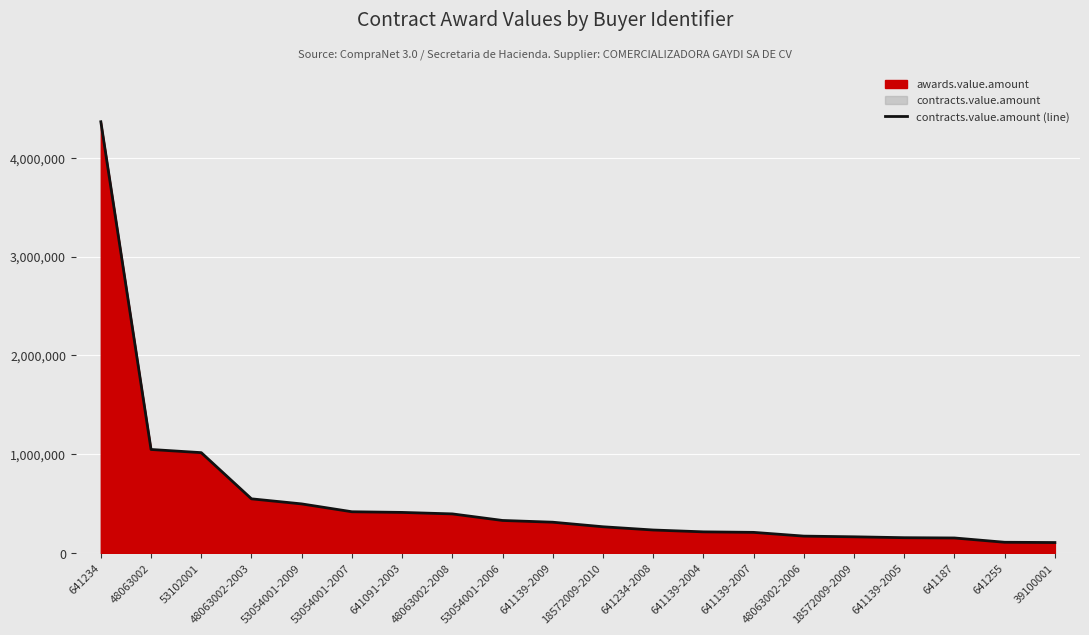

List the labels in order of value, largest first.

641234, 48063002, 53102001, 48063002-2003, 53054001-2009, 53054001-2007, 641091-2003, 48063002-2008, 53054001-2006, 641139-2009, 18572009-2010, 641234-2008, 641139-2004, 641139-2007, 48063002-2006, 18572009-2009, 641139-2005, 641187, 641255, 39100001